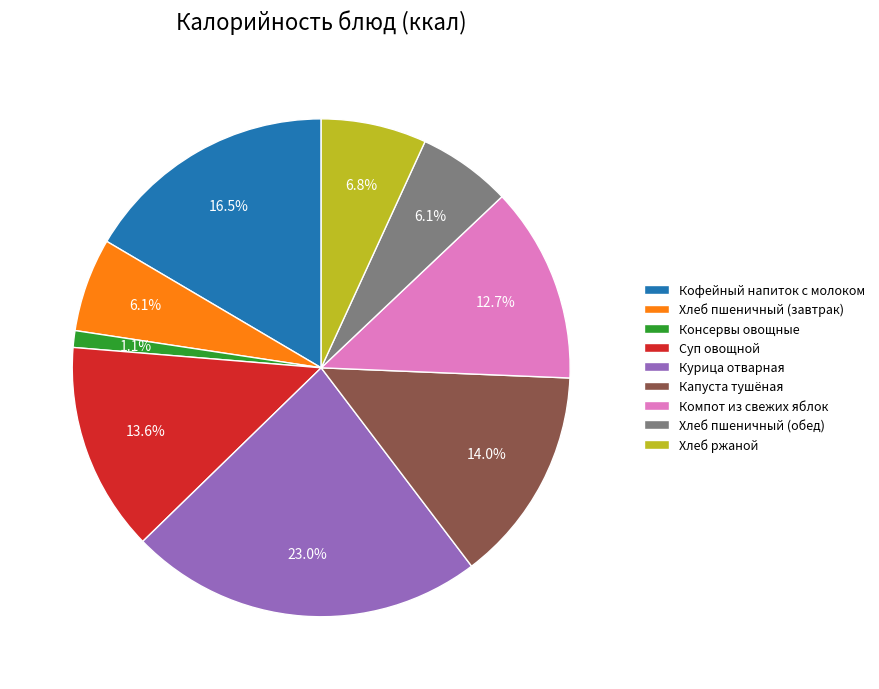

Combined, what portion of the pie is Капуста тушёная and Кофейный напиток с молоком?

30.5%